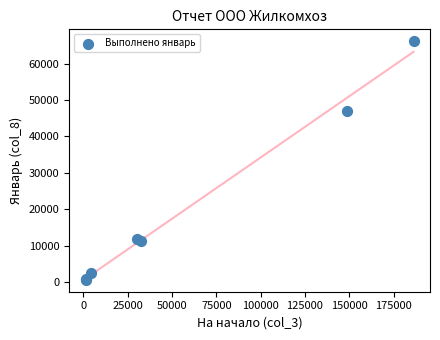

What Y value in the scatter plot is closest to 33393?

46885